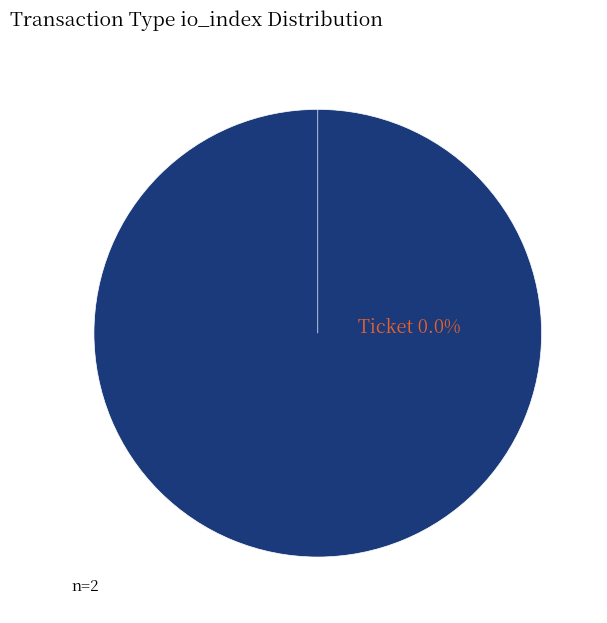

What is the largest slice in the pie chart?

Vote (io_index=1)